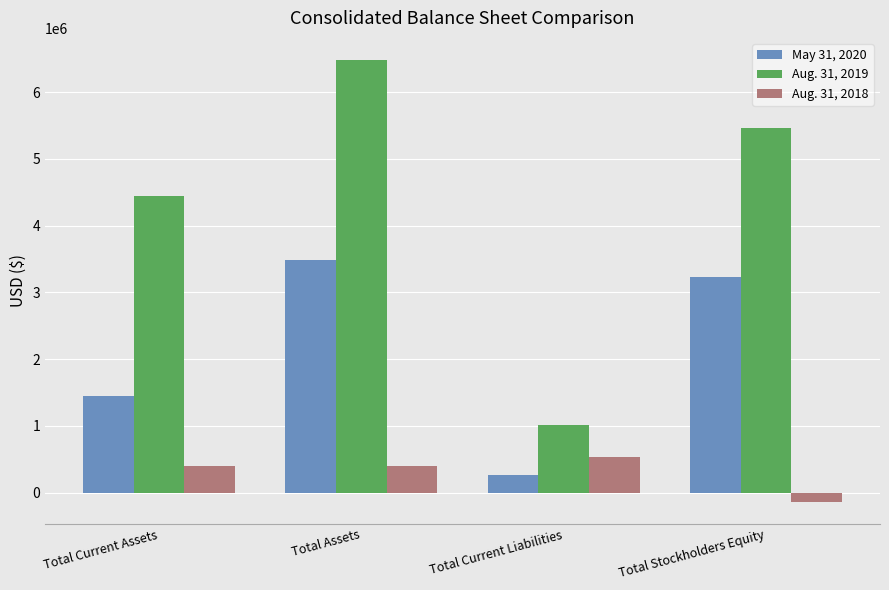

At how many categories does at least one series exceed 1580980?

3